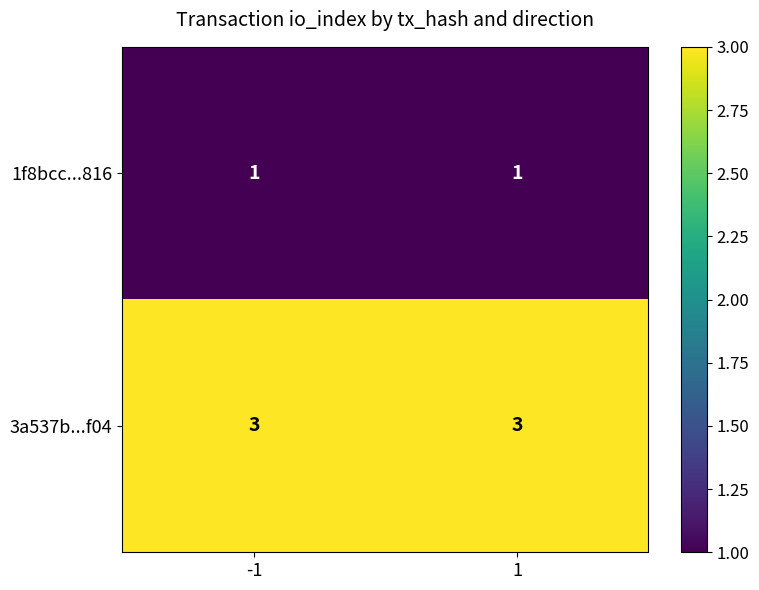

List the series in order of their overall mean, lowest first.

1f8bcc...816, 3a537b...f04